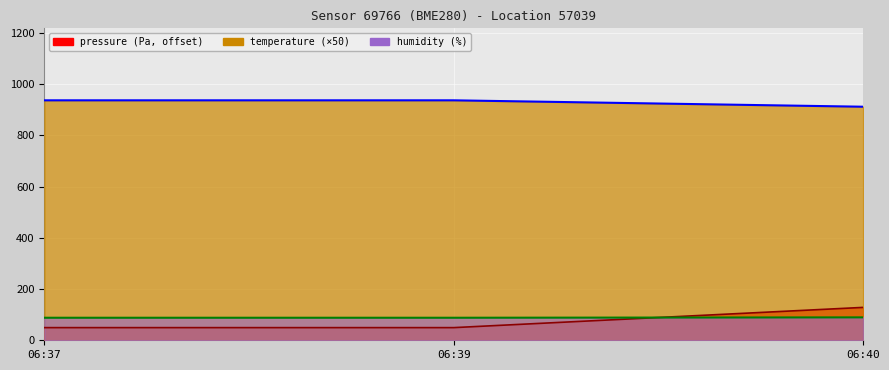

What value does the pressure series have at 06:39?

49.4